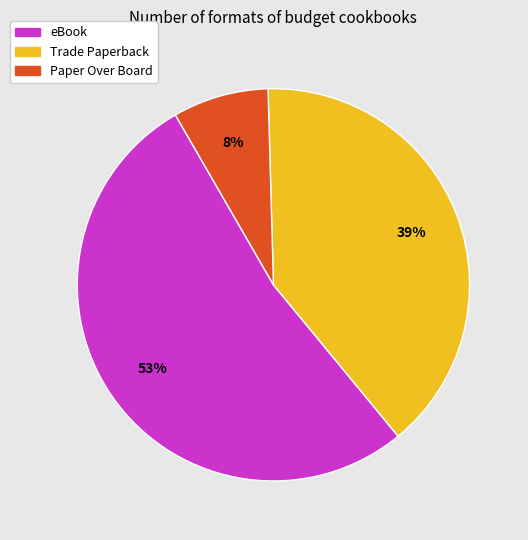

Is it true that Trade Paperback is 39% of the pie?

True